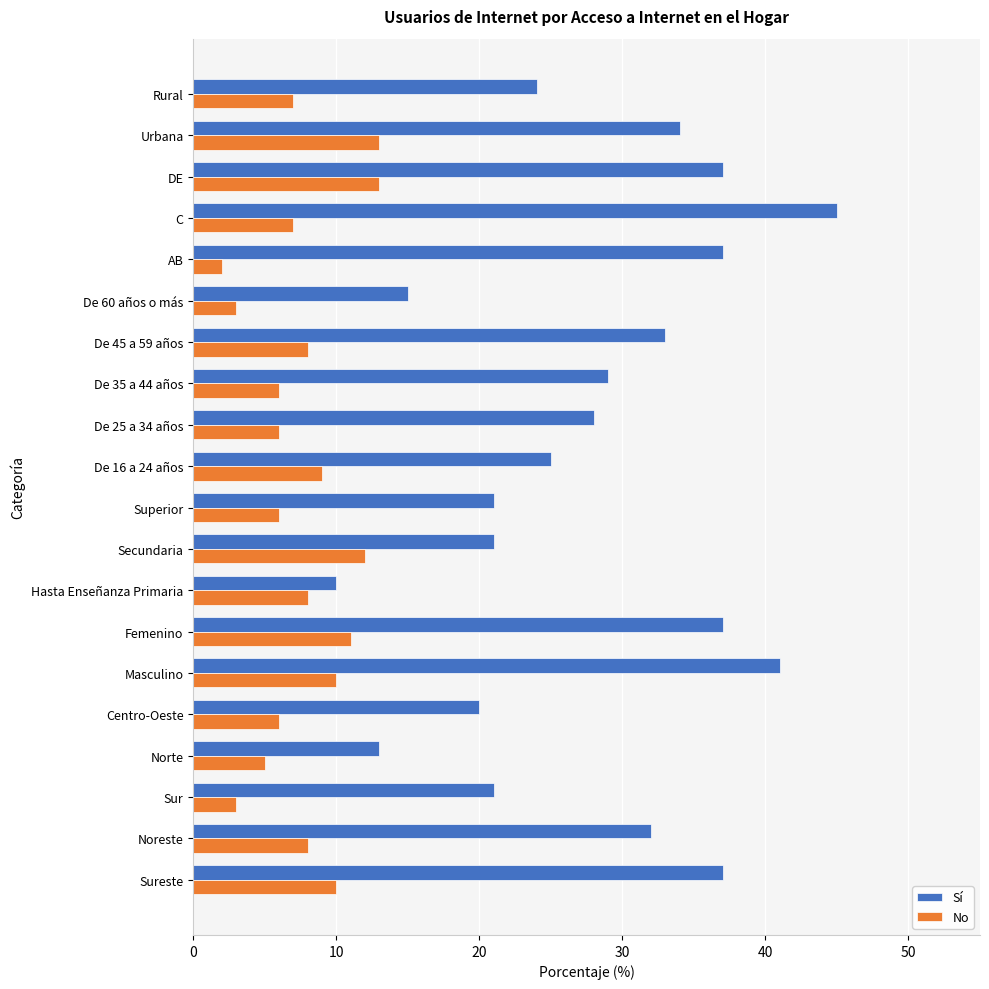

List the series in order of their peak value, lowest first.

No, Sí